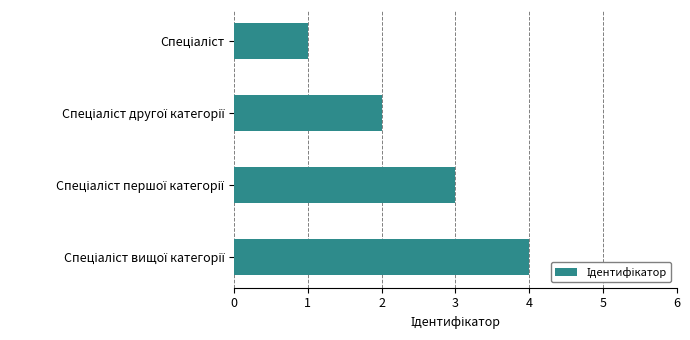

What is the difference between the maximum and minimum values?

3